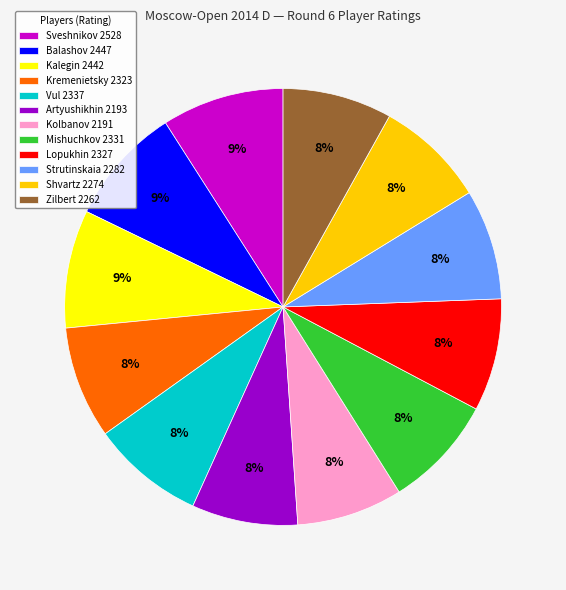

To the nearest percent, what percentage of the pie is Sveshnikov 2528?

9%